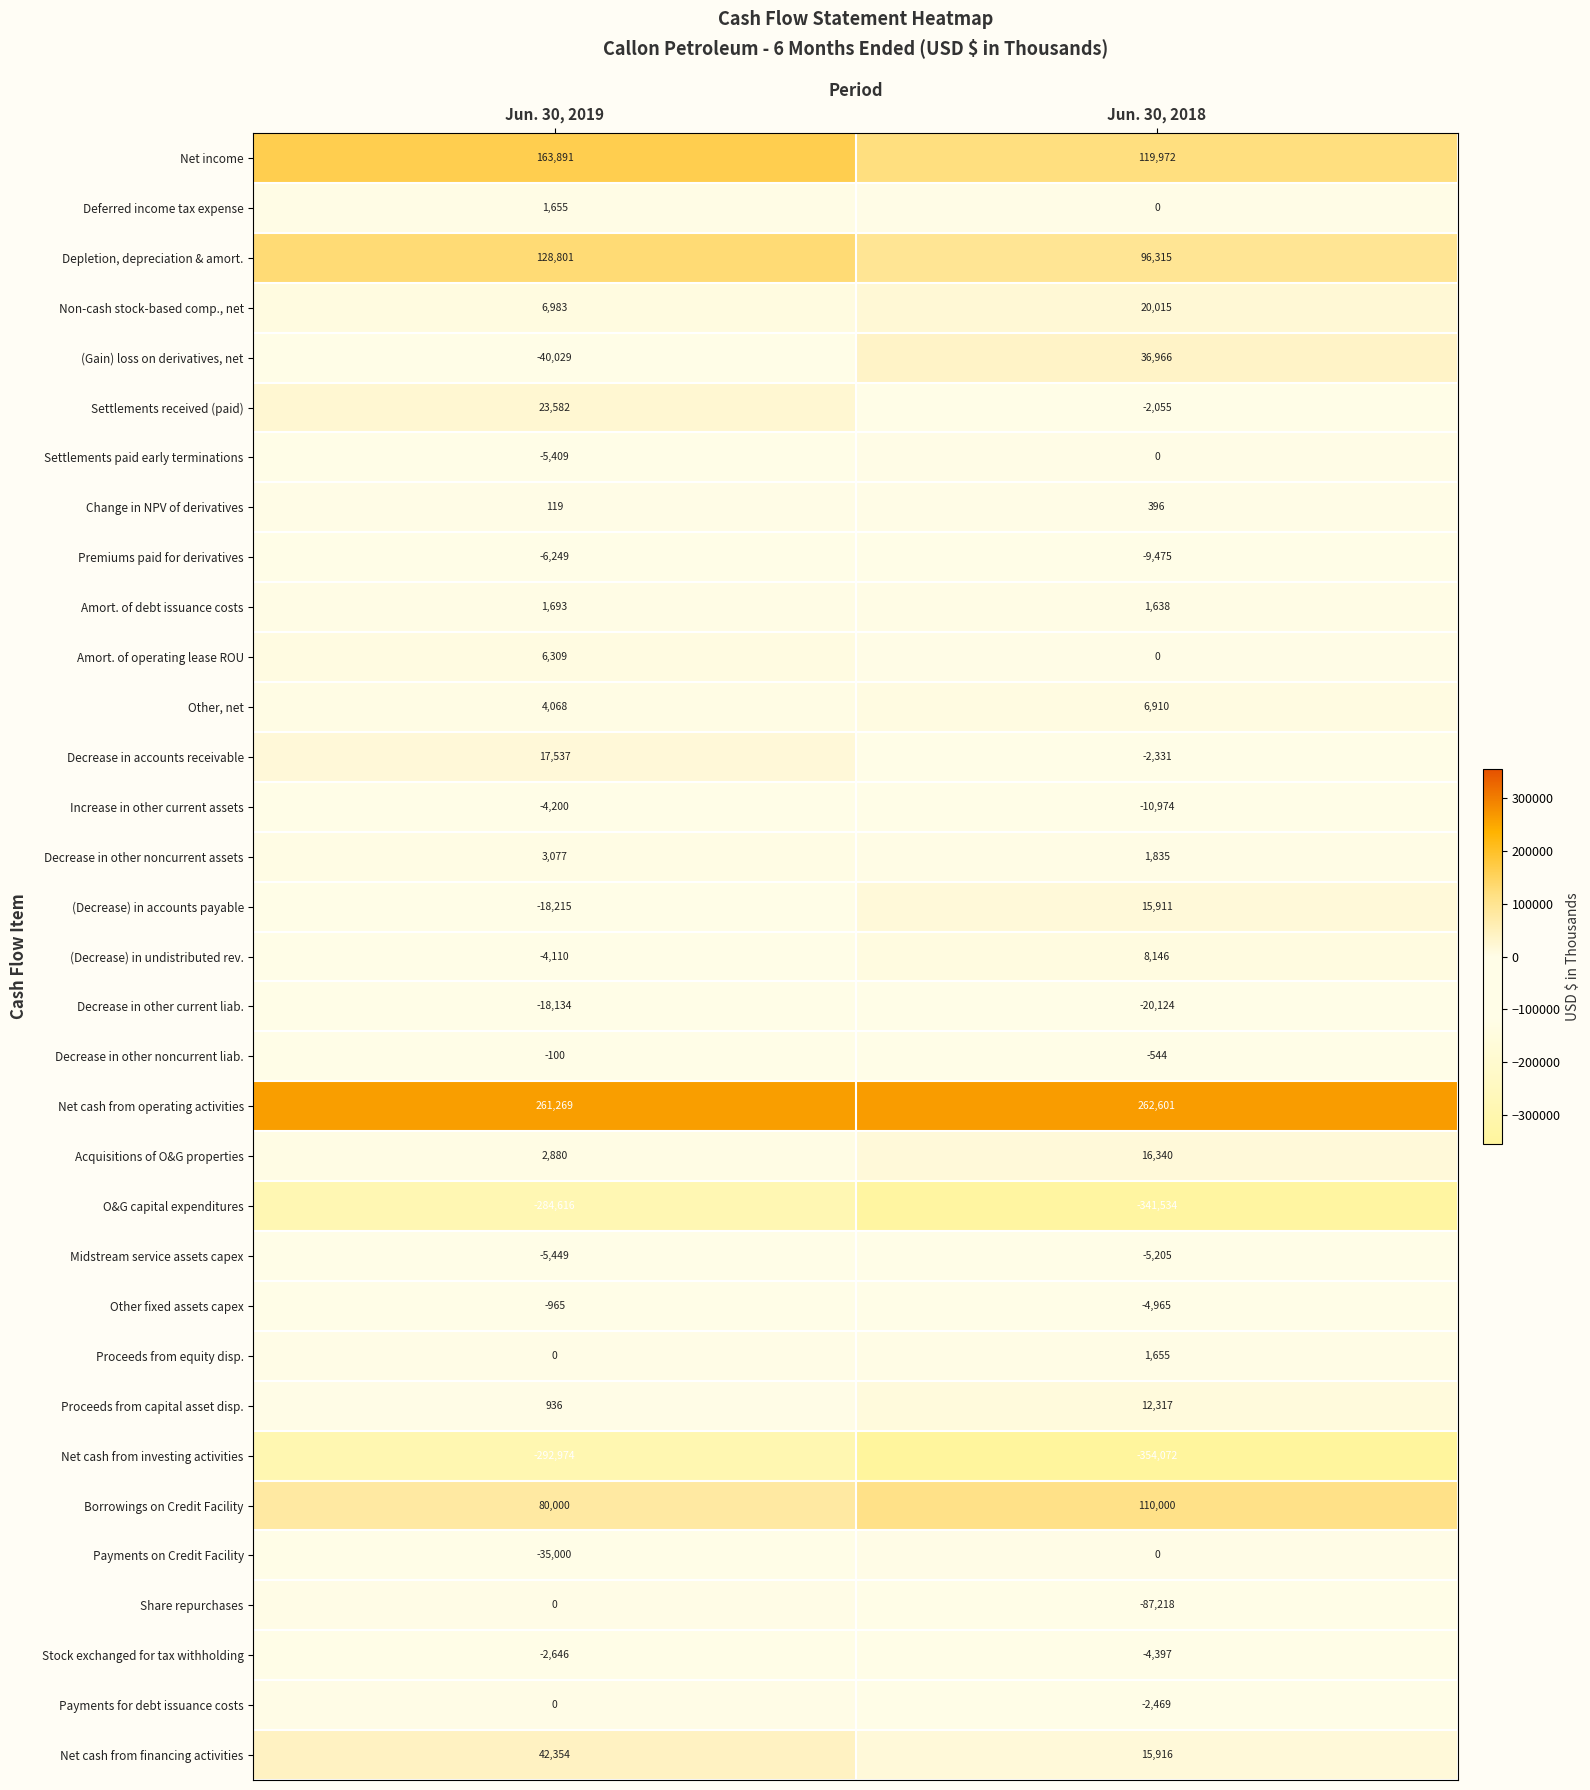

What is the difference between the highest and lowest values at Jun. 30, 2019?

554243